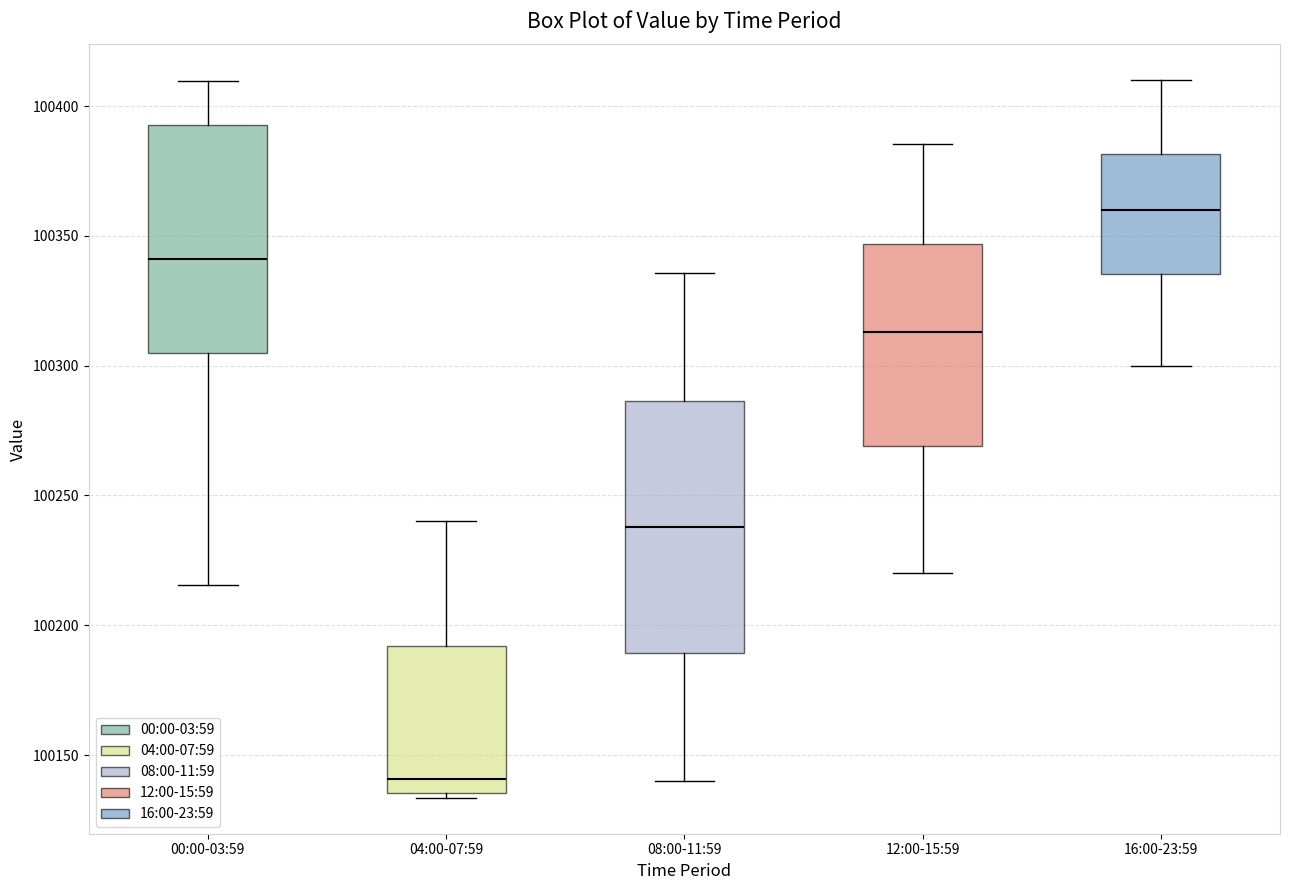

Comparing the boxes themselves (not the whiskers), which one is the tallest?

08:00-11:59